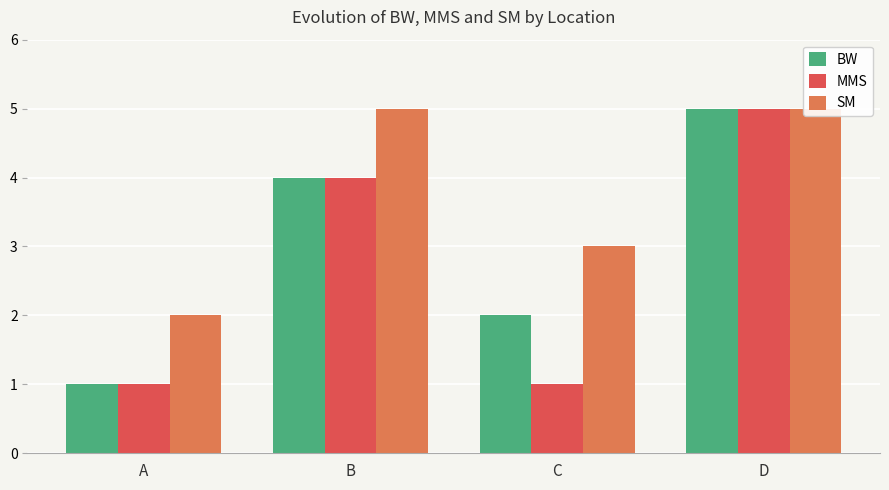

Reading left to right, list all the values displayed in this chart.

BW: A=1	B=4	C=2	D=5
MMS: A=1	B=4	C=1	D=5
SM: A=2	B=5	C=3	D=5